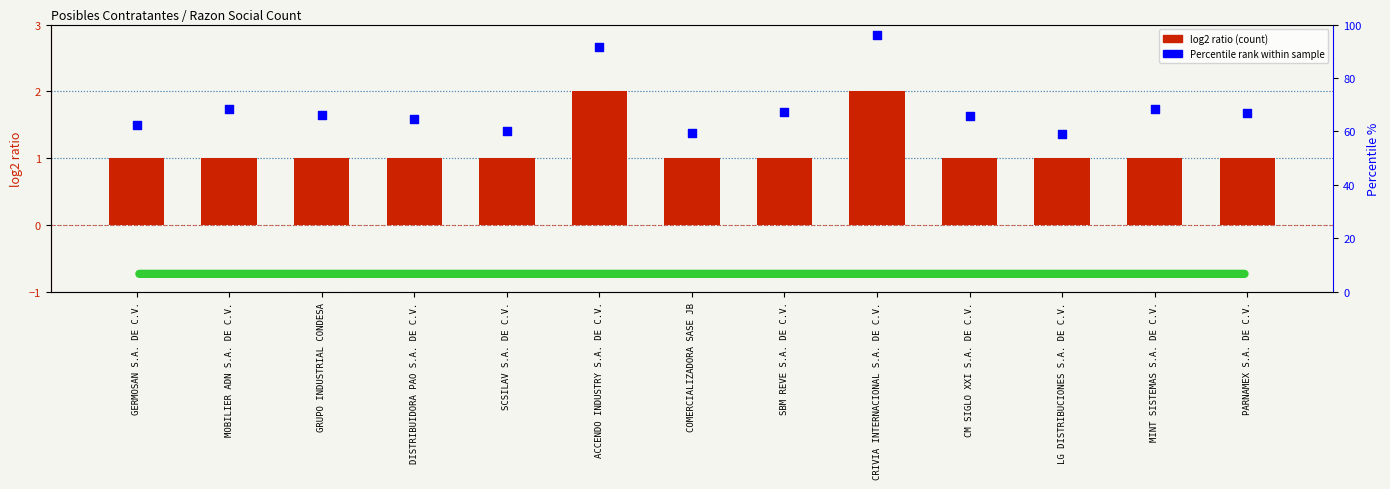

What is the total value across all series at COMERCIALIZADORA SASE JB?

2.4